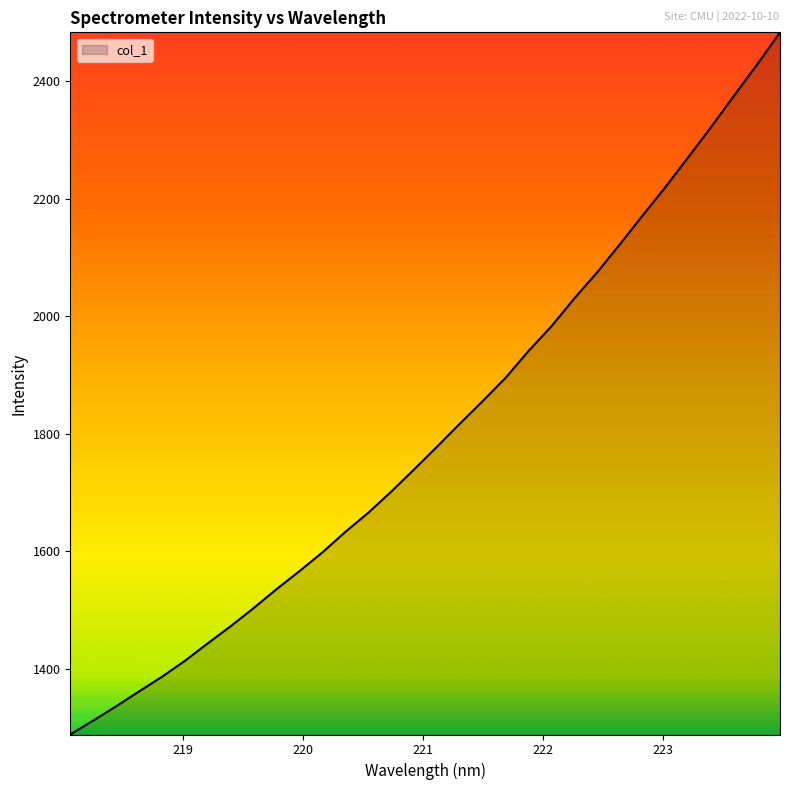

What is the difference between the maximum and minimum values?

1195.8